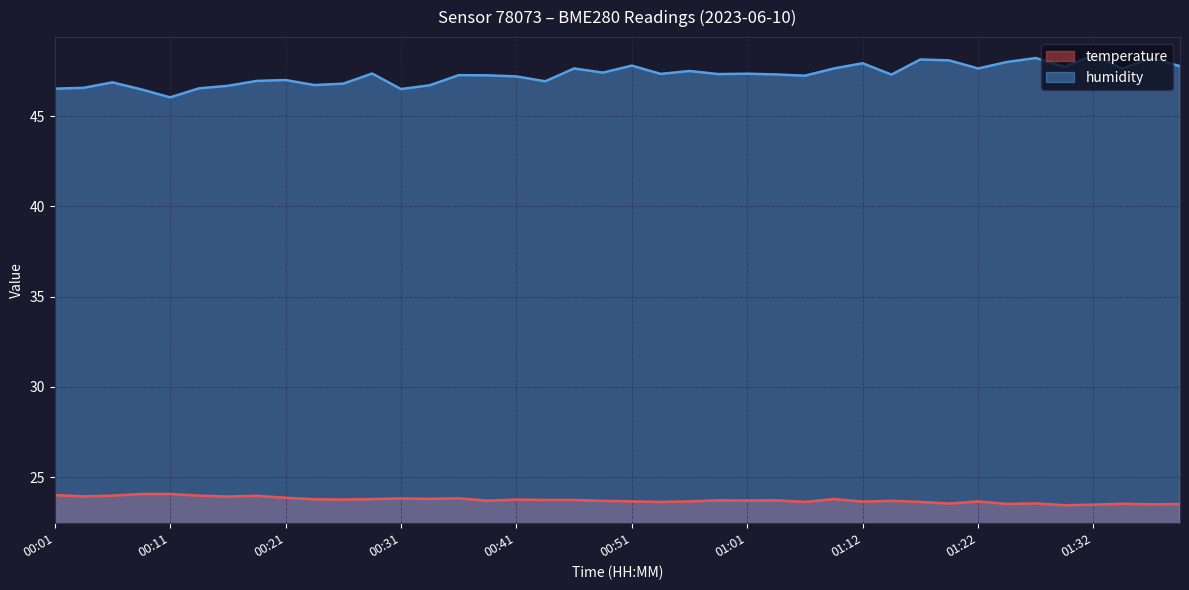

What is the label of the 19th point from the left?

00:46